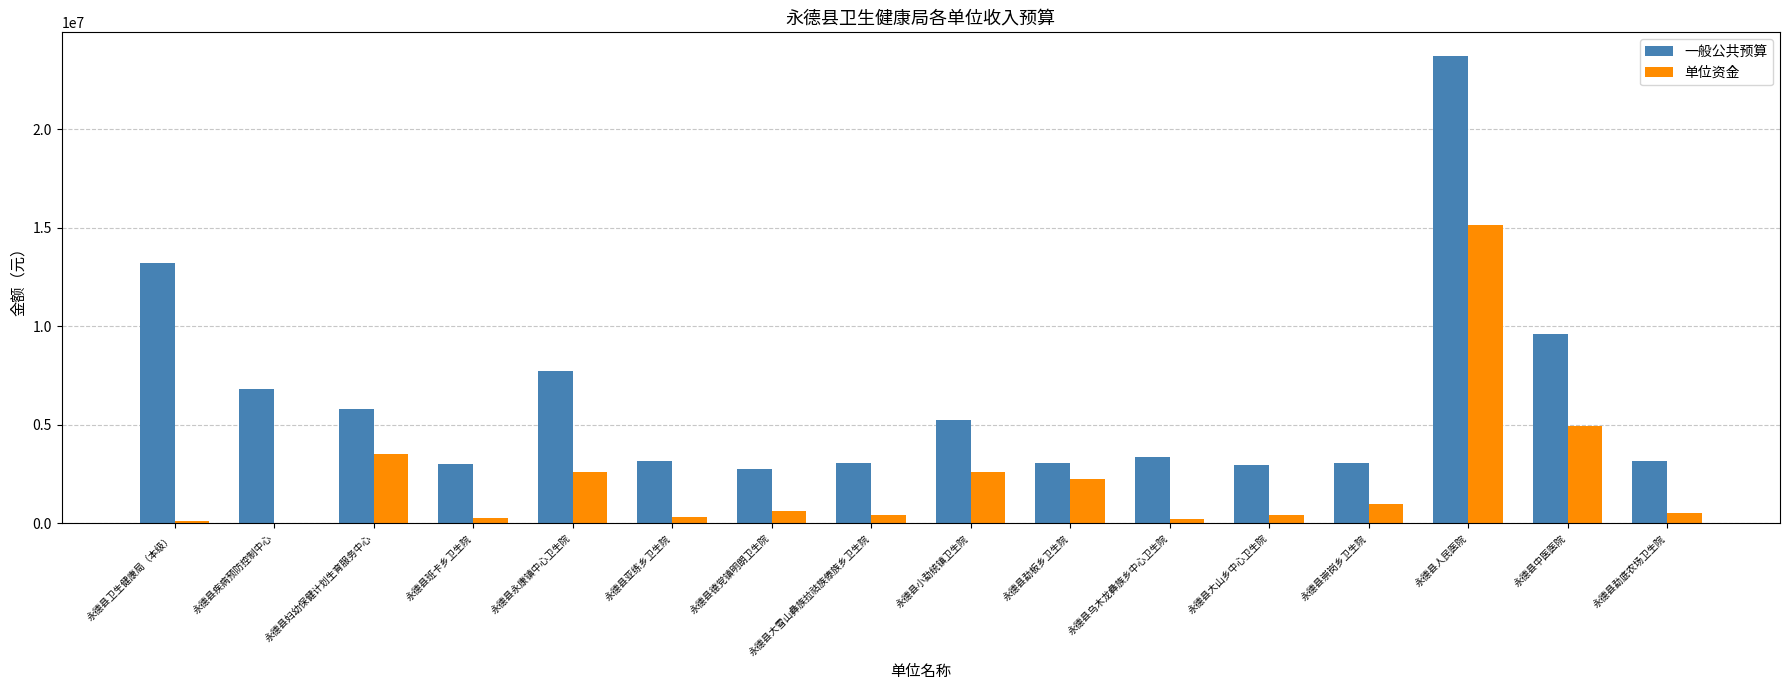

Does the chart contain stacked bars?

No